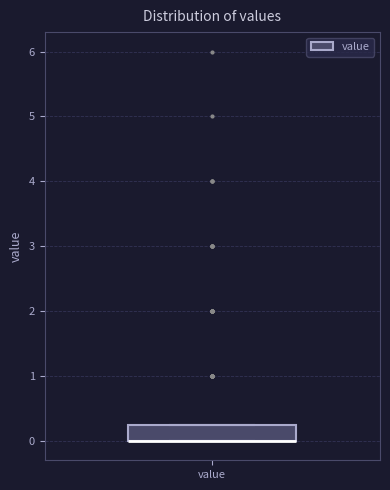

Where is the upper edge of the box for value on the y-axis? The values are not printed on the chart, so give them approximately, as read against the axis.

0.3